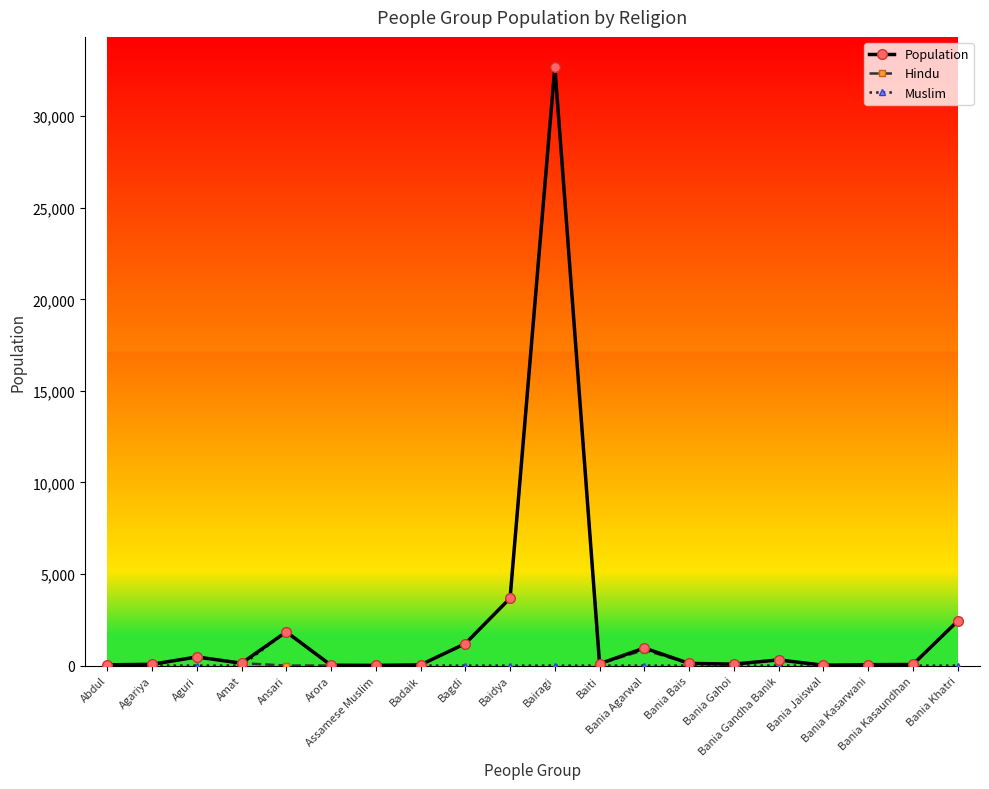

True or false: Hindu has more than 2 interior local peaks.

True